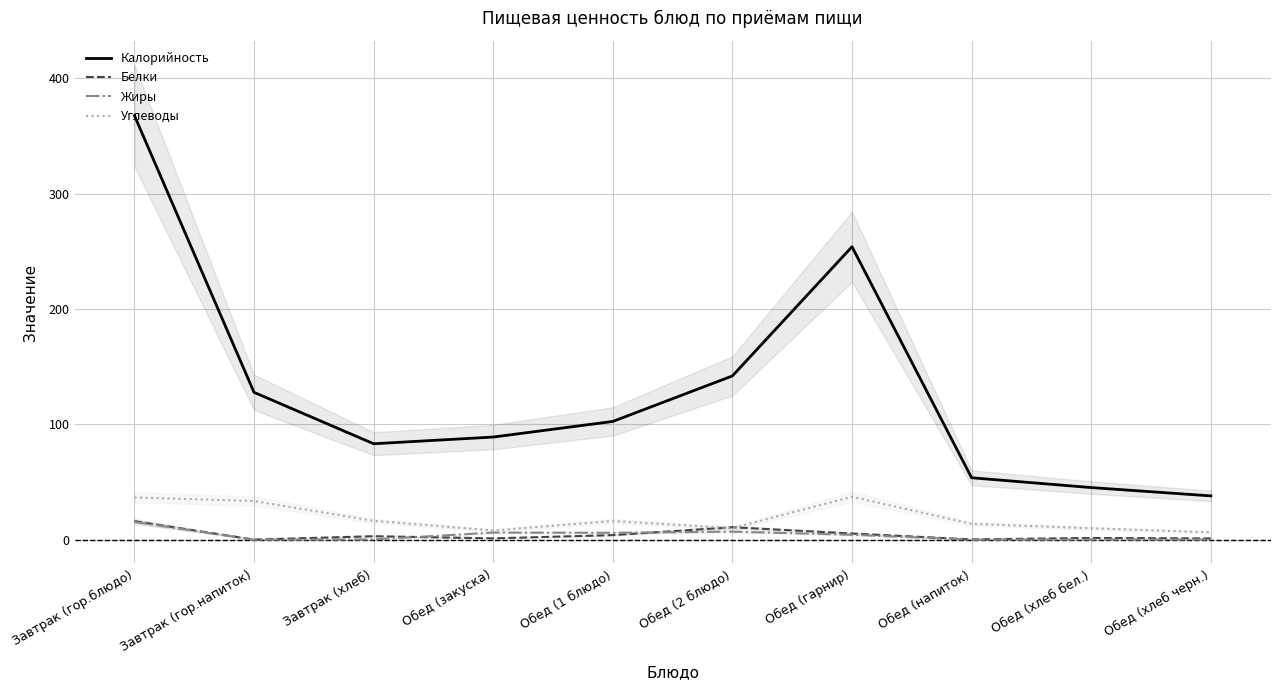

True or false: Белки and Углеводы cross at least once.

True